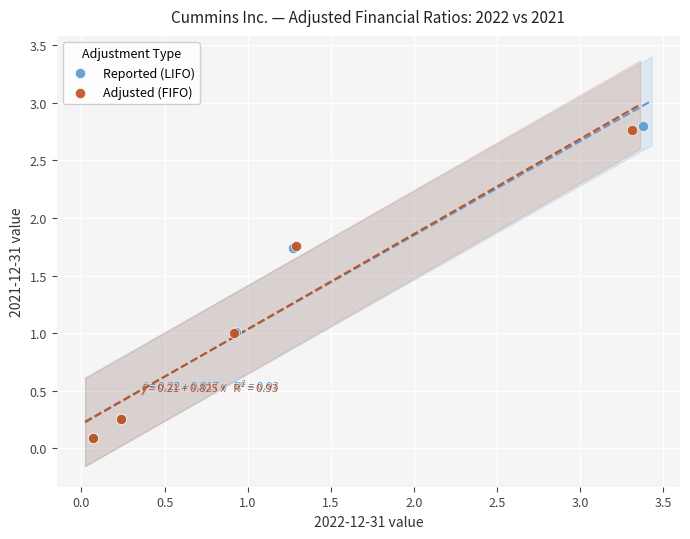

Which series has the largest Y range (max minus min)?

Reported (LIFO)